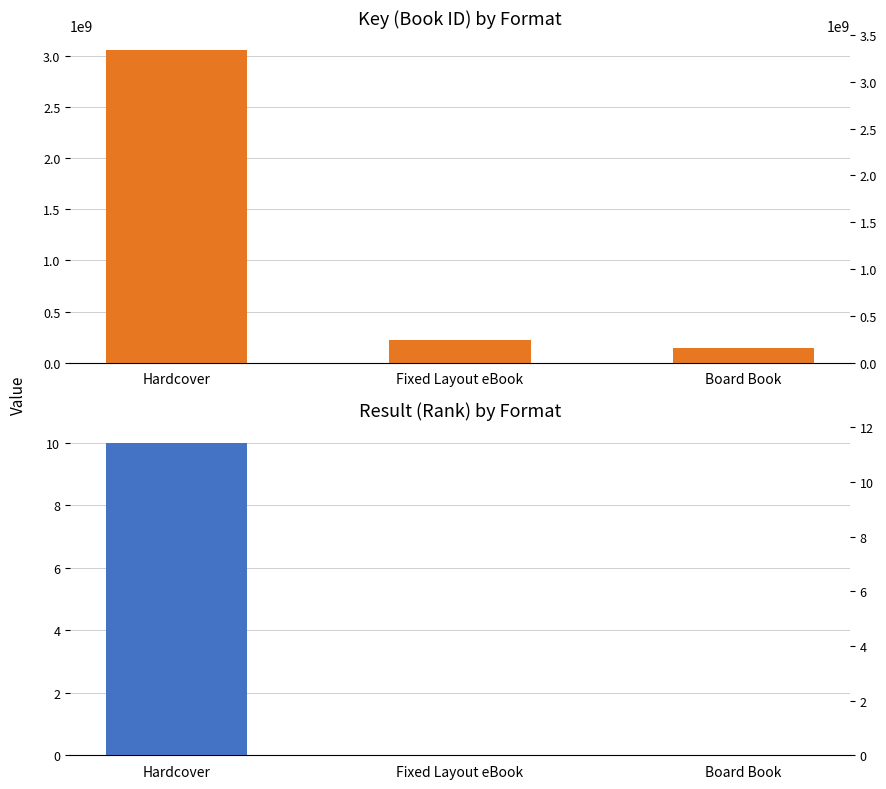

Rank the series by their maximum value, from highest to lowest.

Key, Result